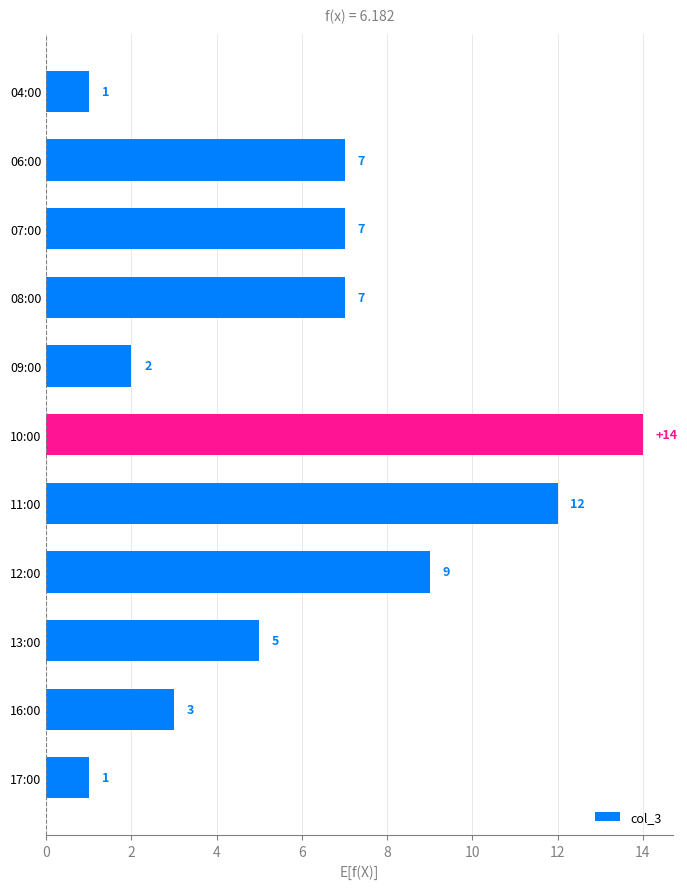

The value at 17:00 is 1. True or false?

True